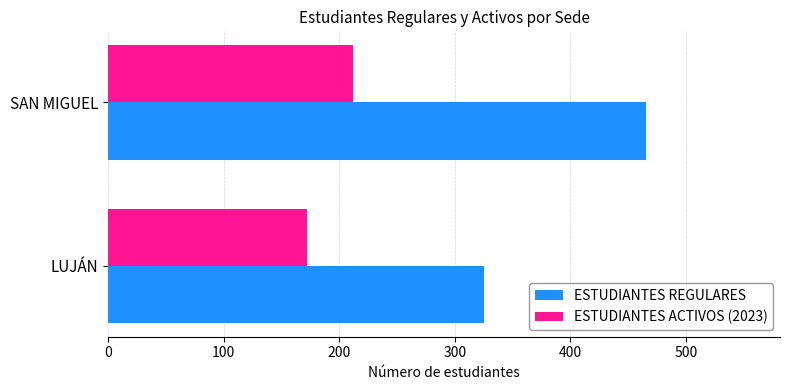

What is the average value of the ESTUDIANTES REGULARES series?

395